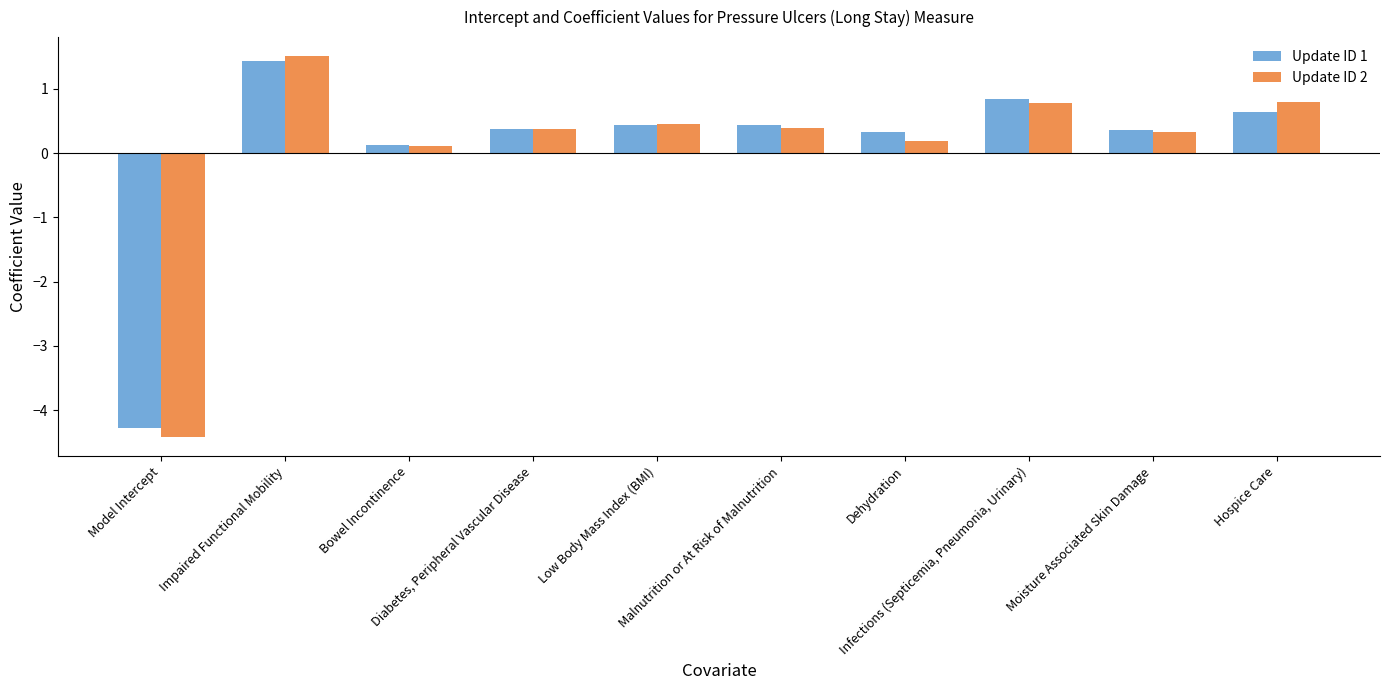

List the series in order of their peak value, lowest first.

Update ID 1, Update ID 2